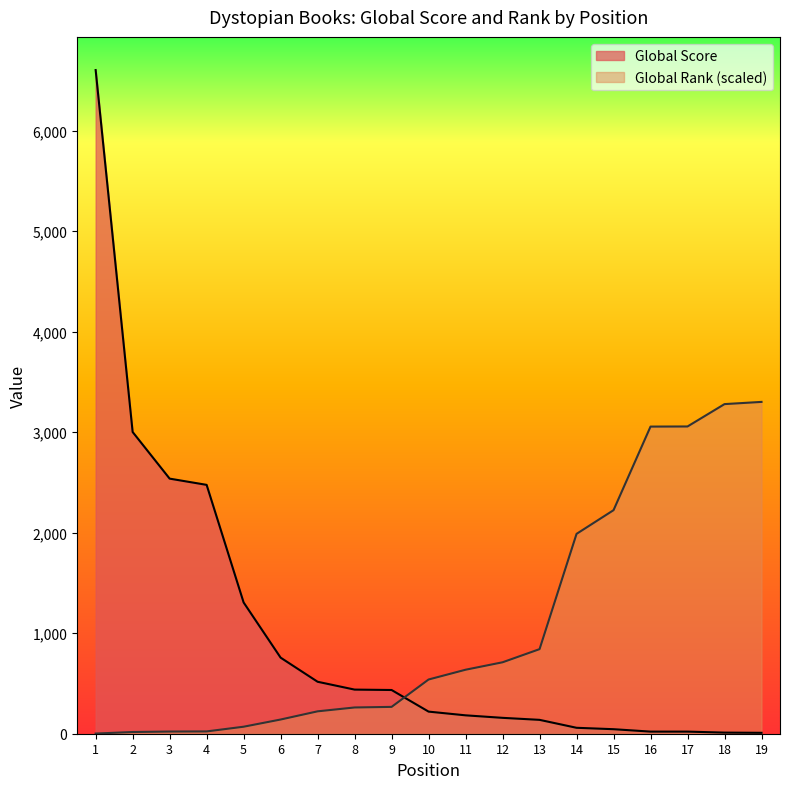

True or false: Global Rank has more than 0 interior local peaks.

False